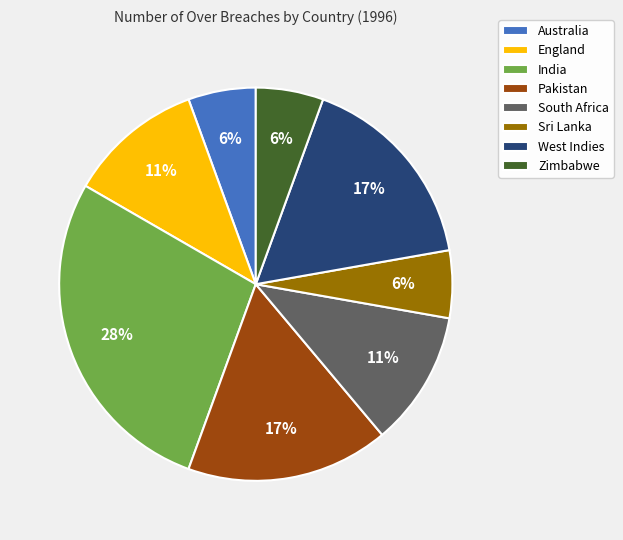

Is it true that England is 5% of the pie?

False